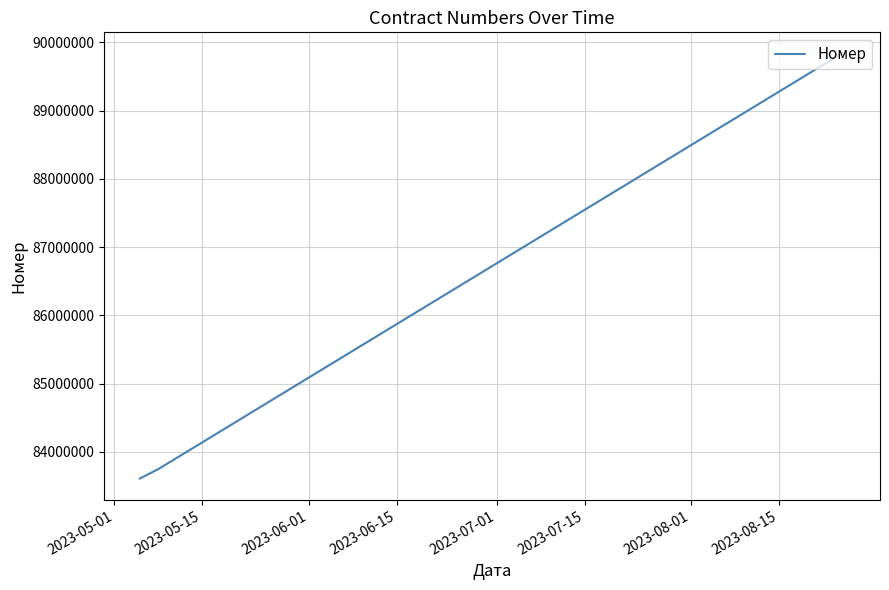

How many interior local peaks (higher than both neighbors) does the data have?

1